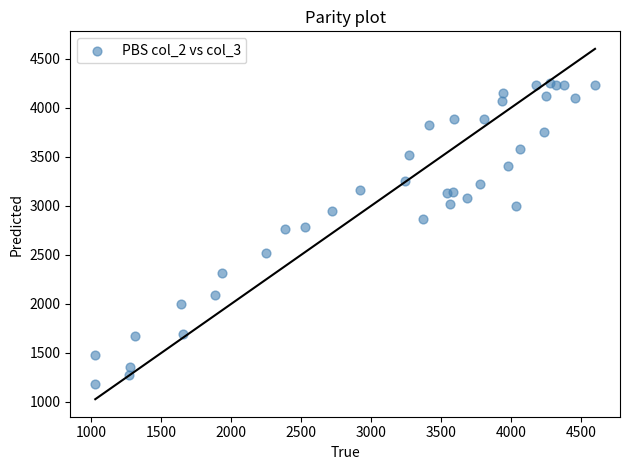

What is the range of X values (max minus min)?

3575